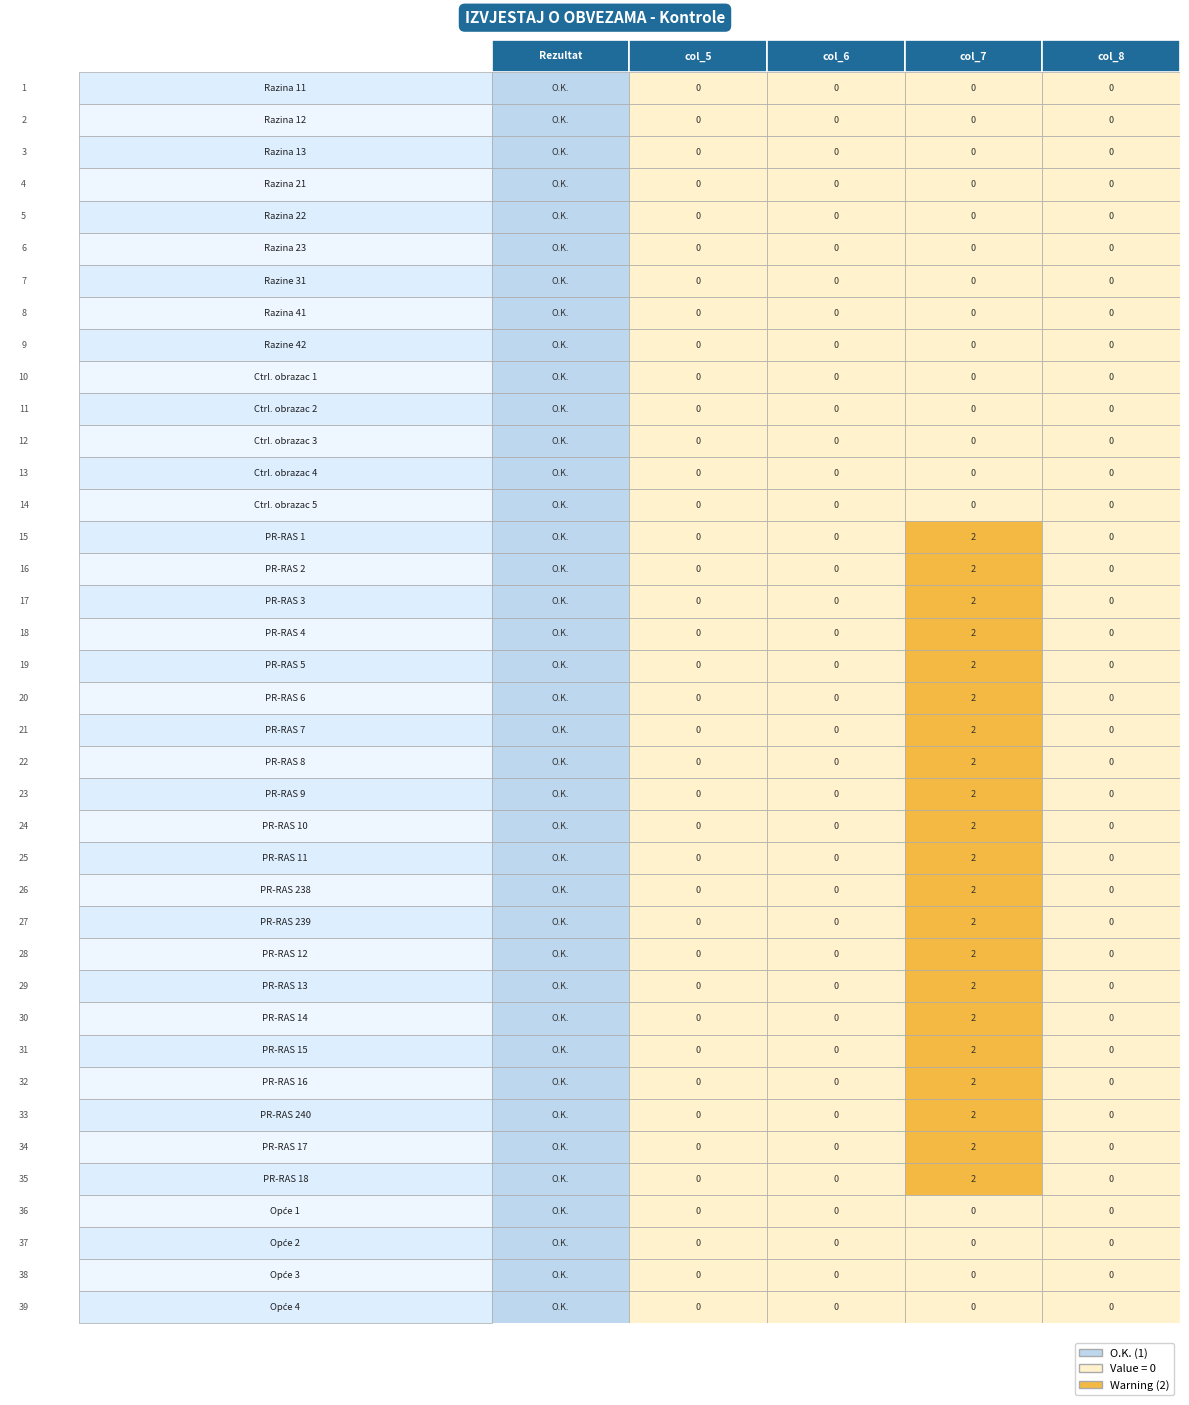

Is it true that col_5_vals equals 0 at 38?

True